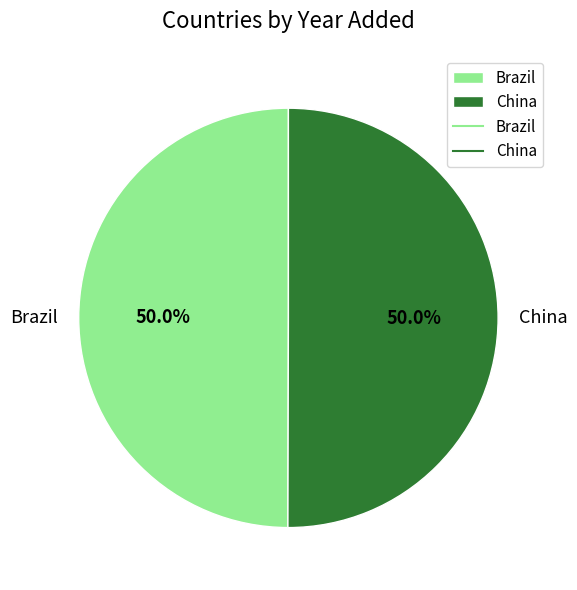

What percentage is the Brazil slice, to the nearest percent?

50%